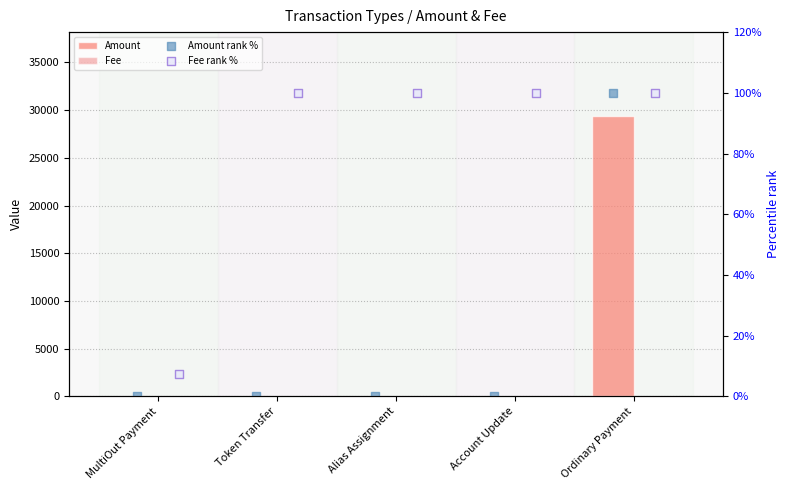

What is the total value across all series at Token Transfer?

101.0